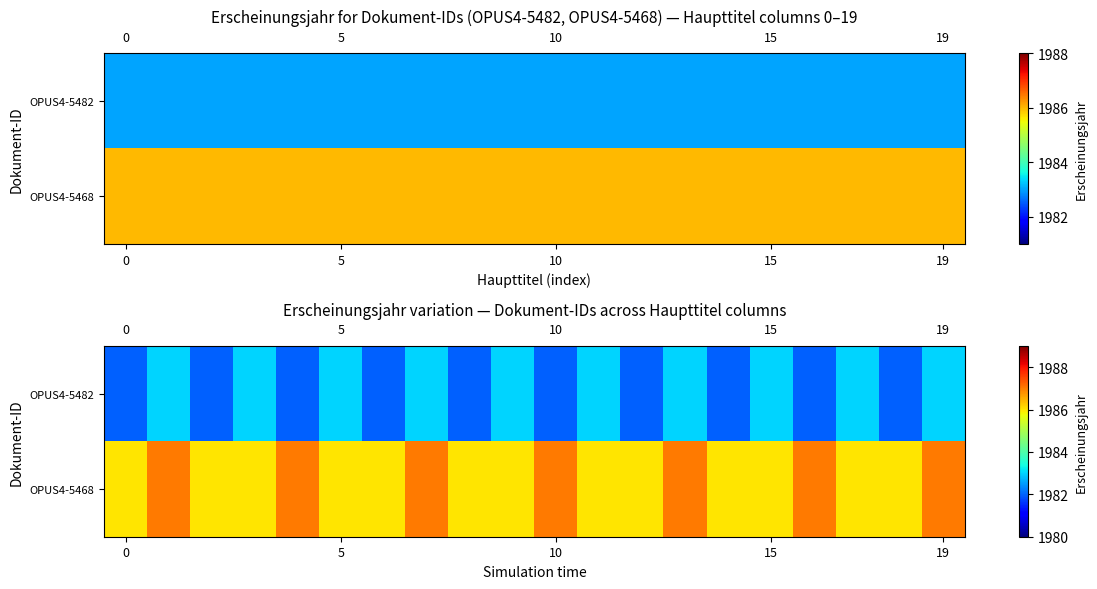

At how many categories does at least one series exceed 1985?

20